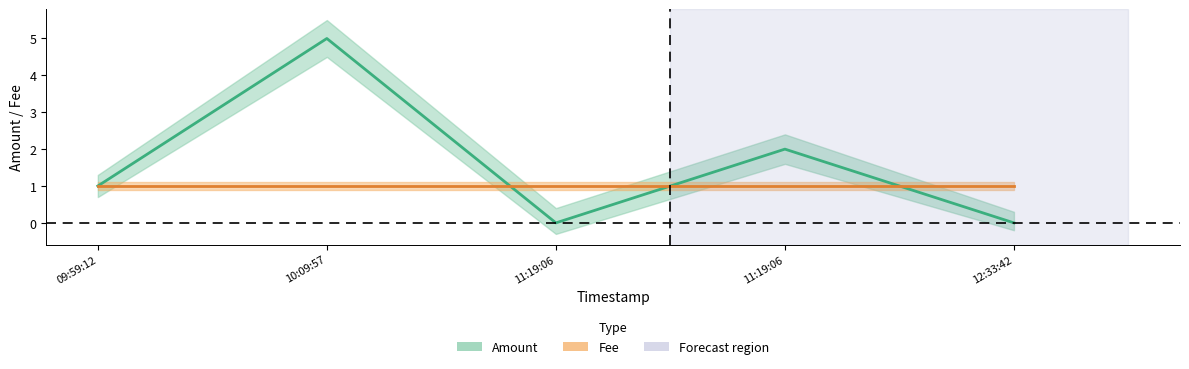

Is it true that Amount equals 1 at 09:59:12?

False